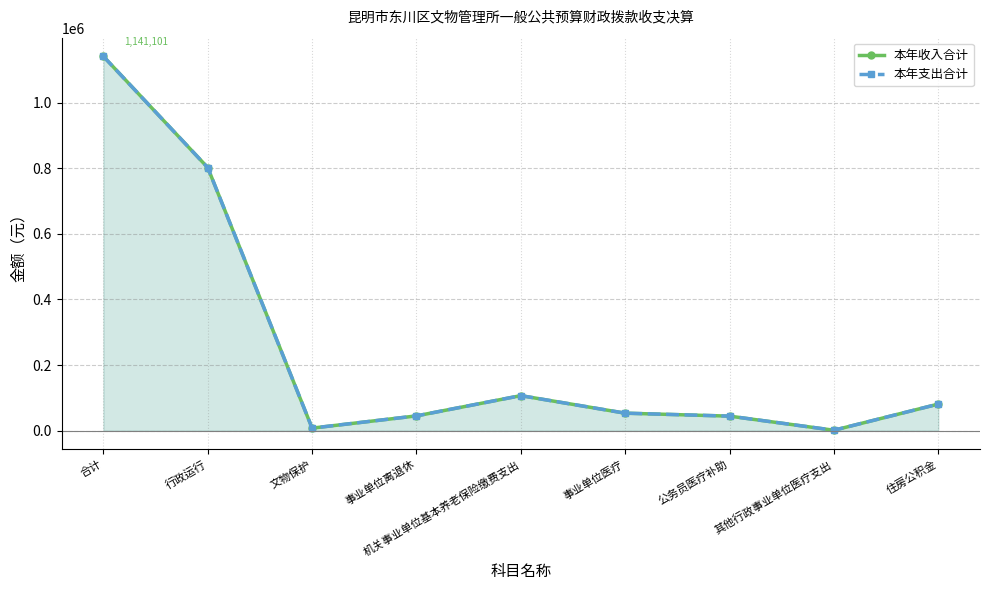

What is the greatest value displayed?

1141100.7